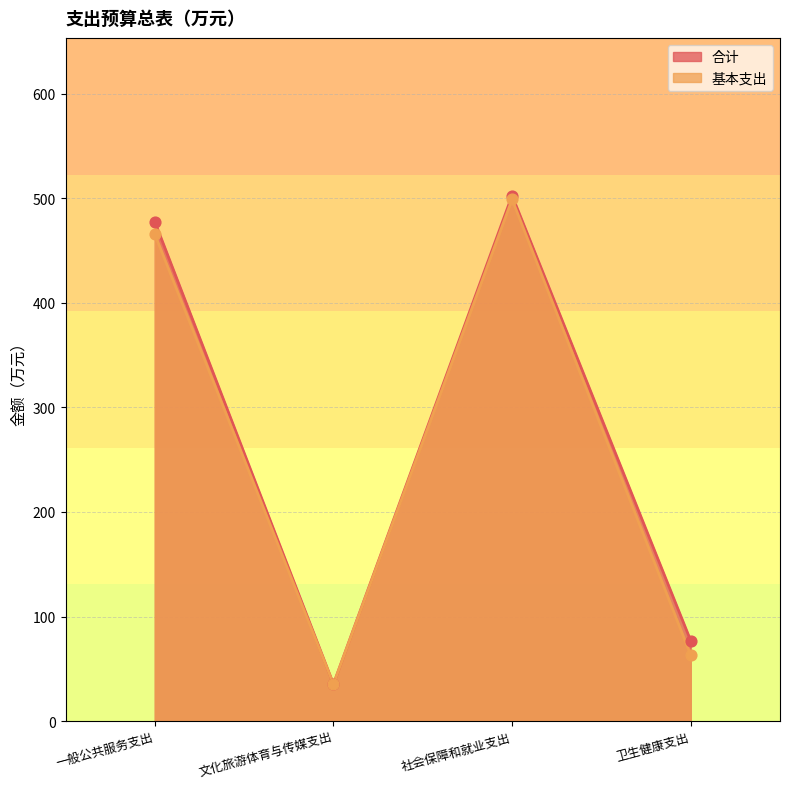

What are all the series names shown in the legend?

合计, 基本支出